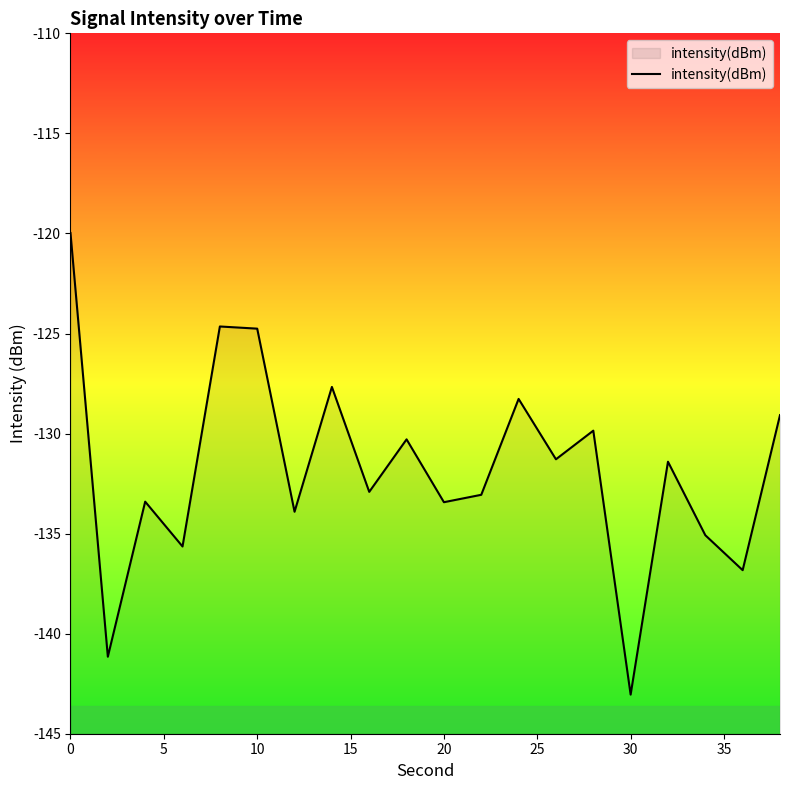

What is the smallest value displayed?

-143.0